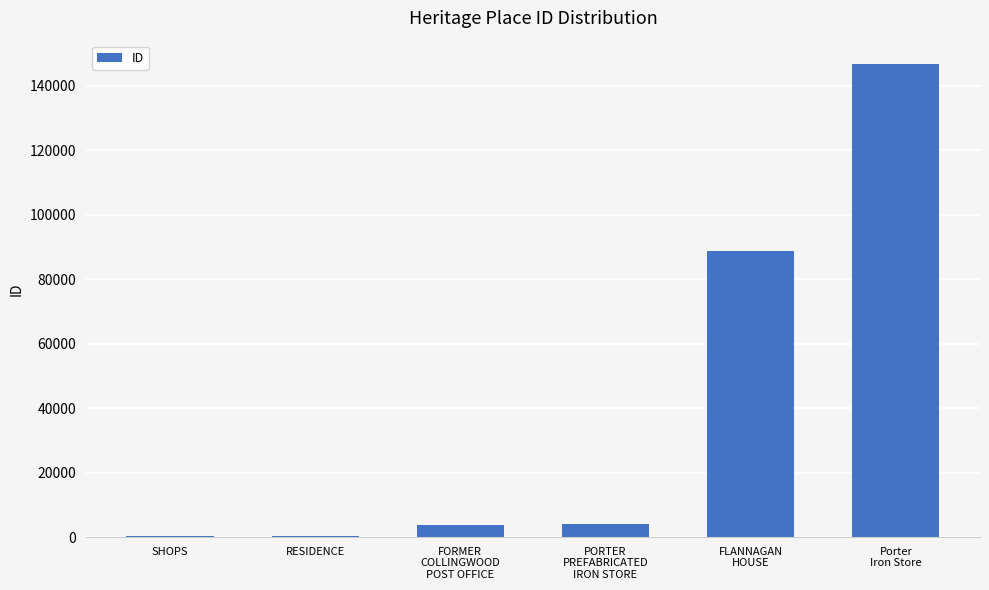

What is the maximum value shown in the chart?

146706